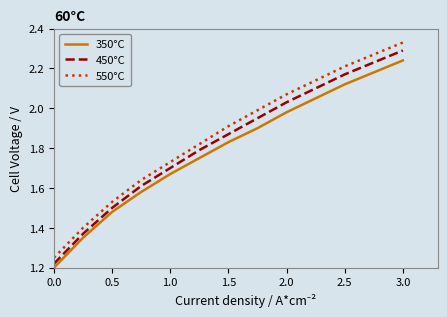

What is the difference between the maximum and minimum values in the 350°C series?

1.0